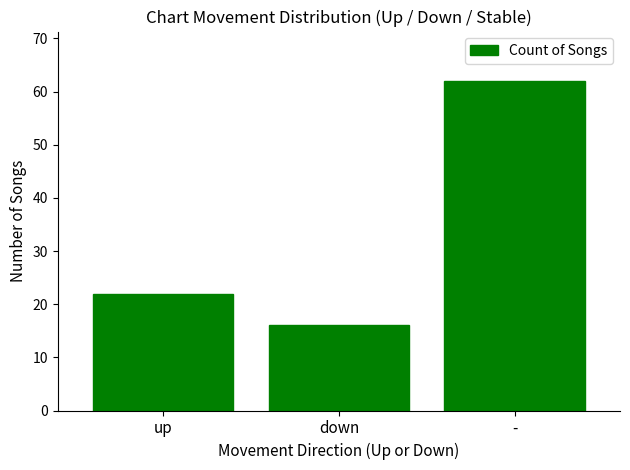

At which label is the value closest to 39?

up